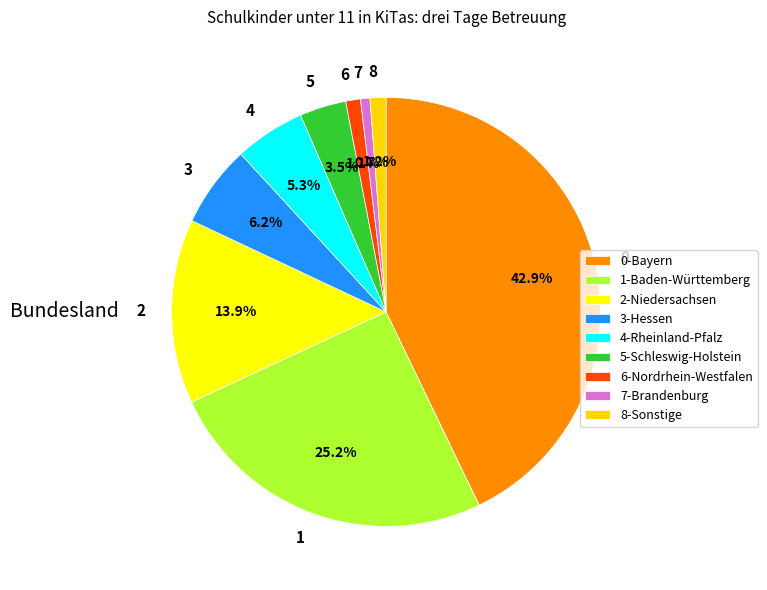

Combined, what portion of the pie is 4 and 7?

6.0%